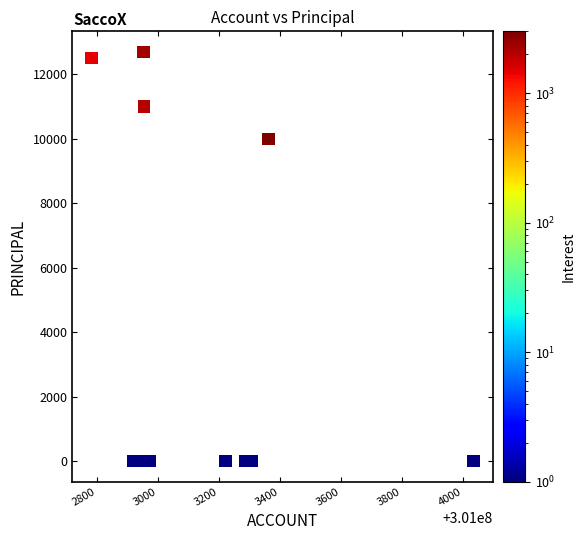

What Y value in the scatter plot is closest to 6350?

10000